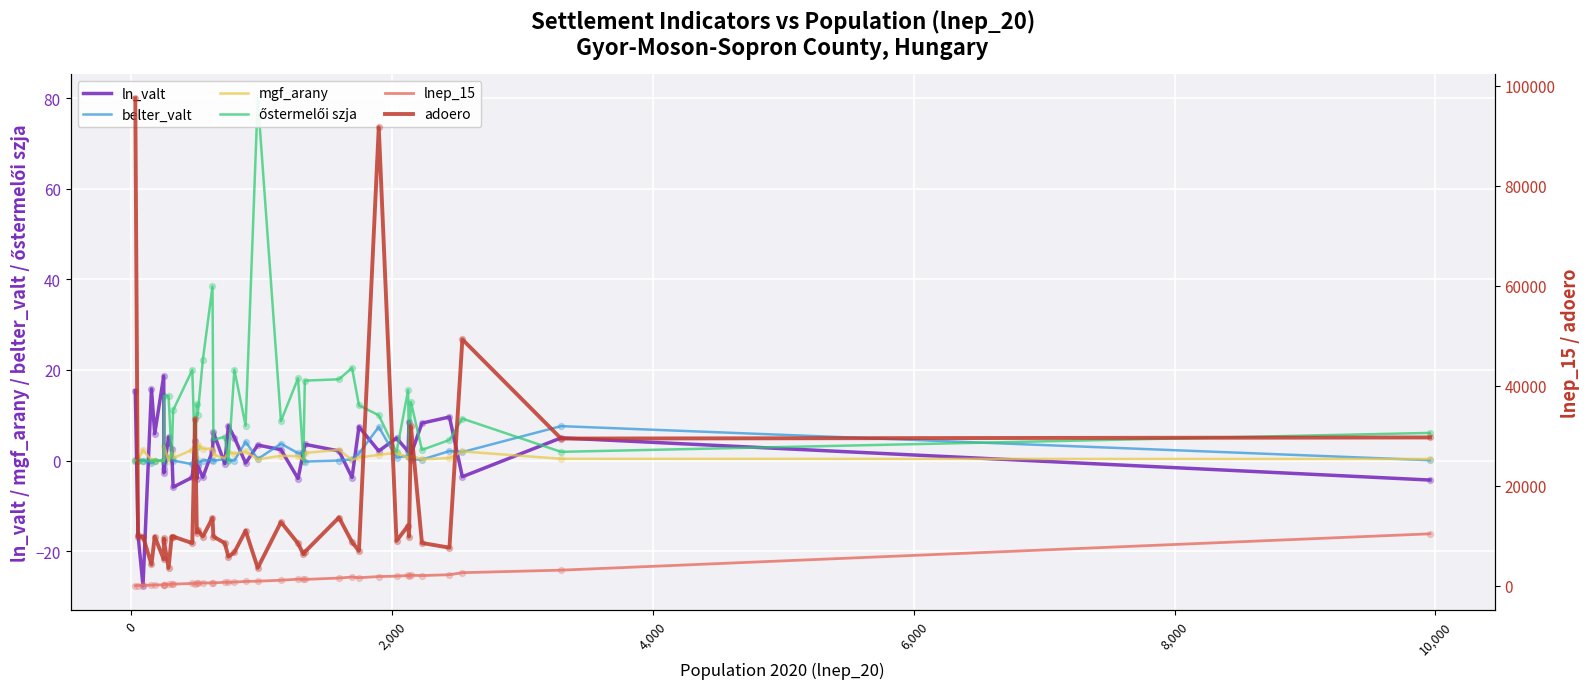

Is the value of őstermelői szja at 22 greater than the value of mgf_arany at 33?

Yes